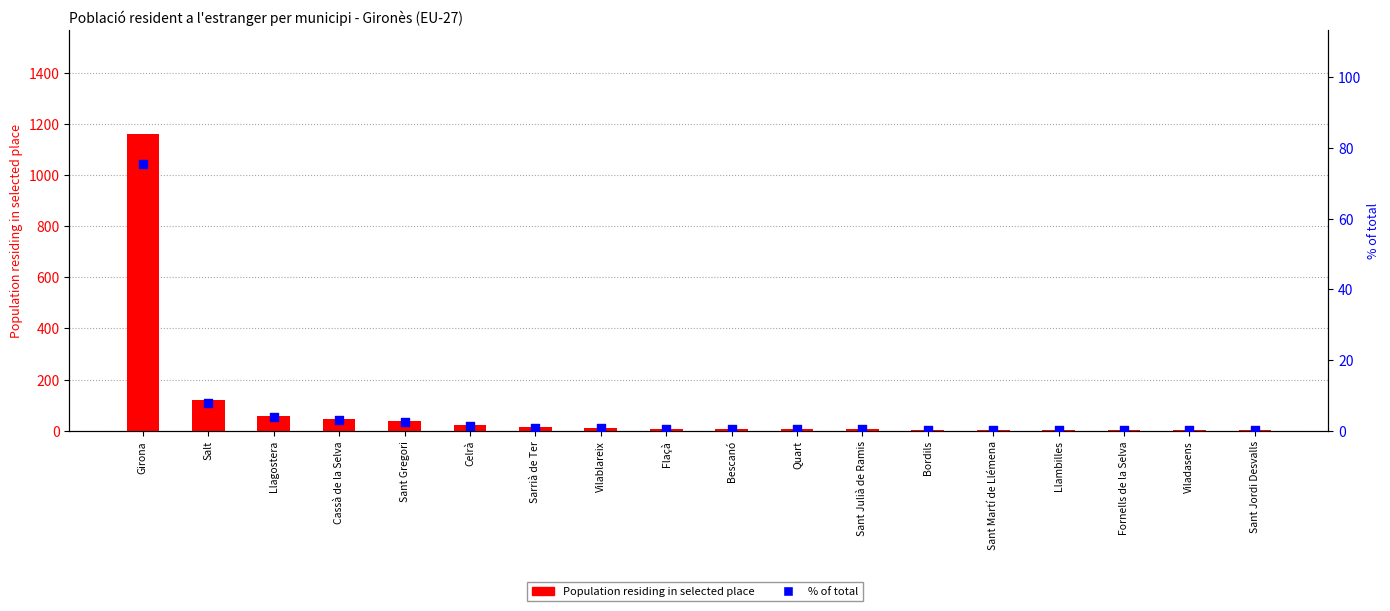

Is the value of Population residing in selected place at Llagostera greater than the value of % of total at Vilablareix?

Yes